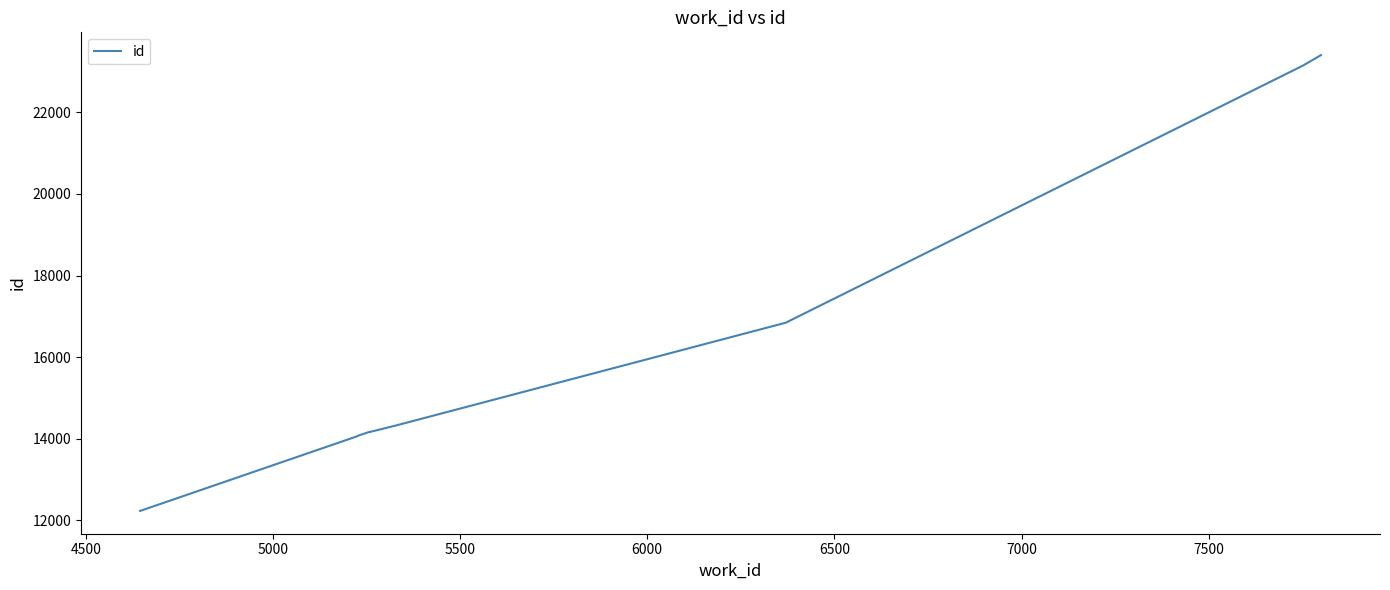

What is the maximum value shown in the chart?

23406